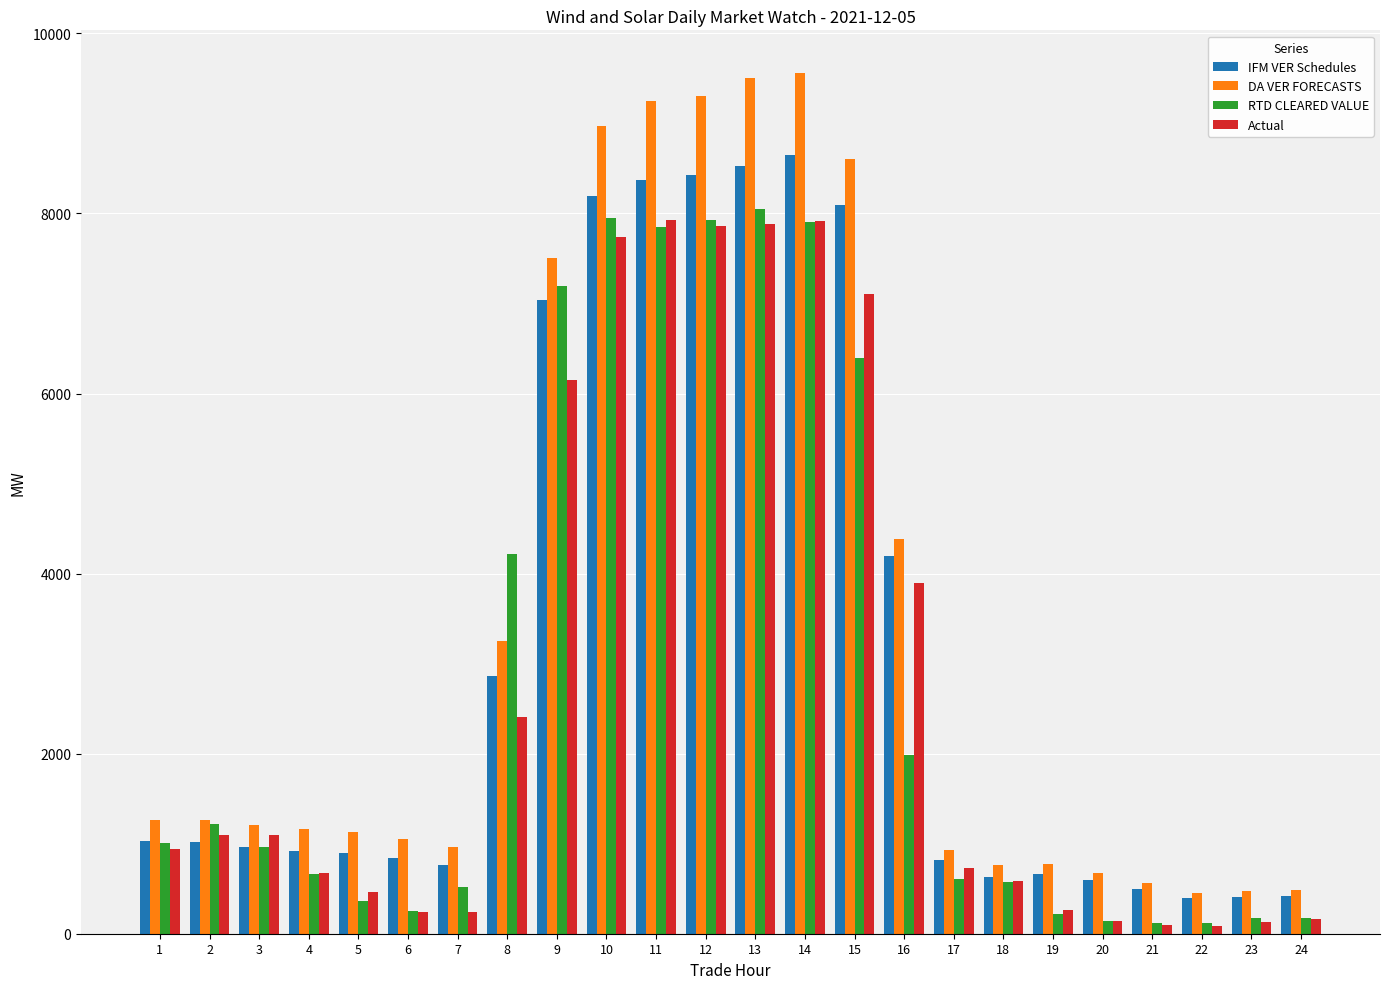

How many data points does each series have?

24